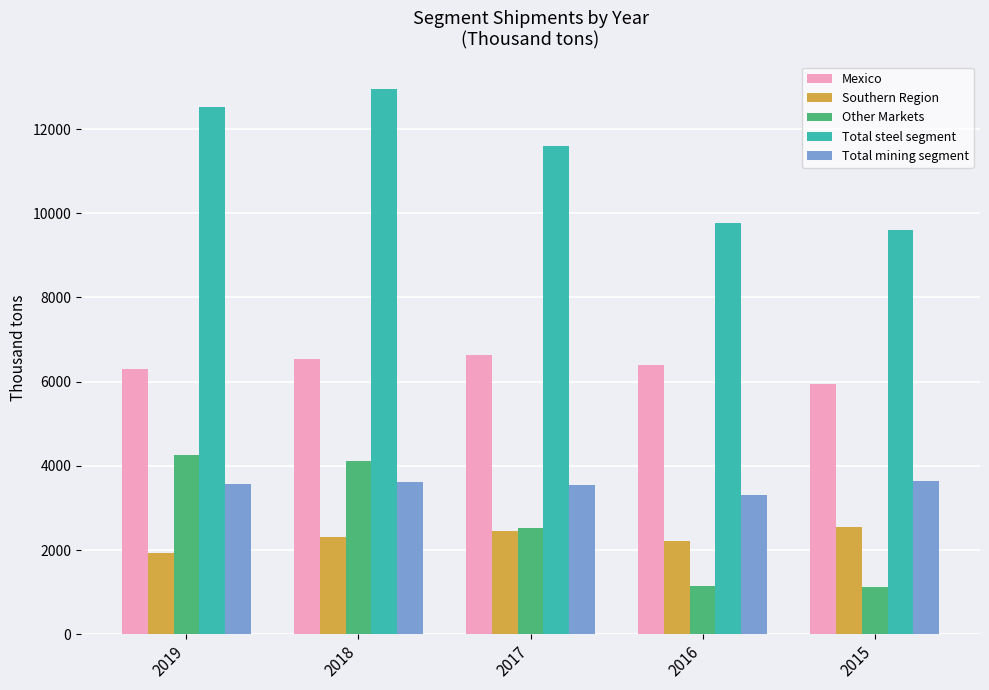

Is it true that Southern Region equals 3018.0 at 2018?

False